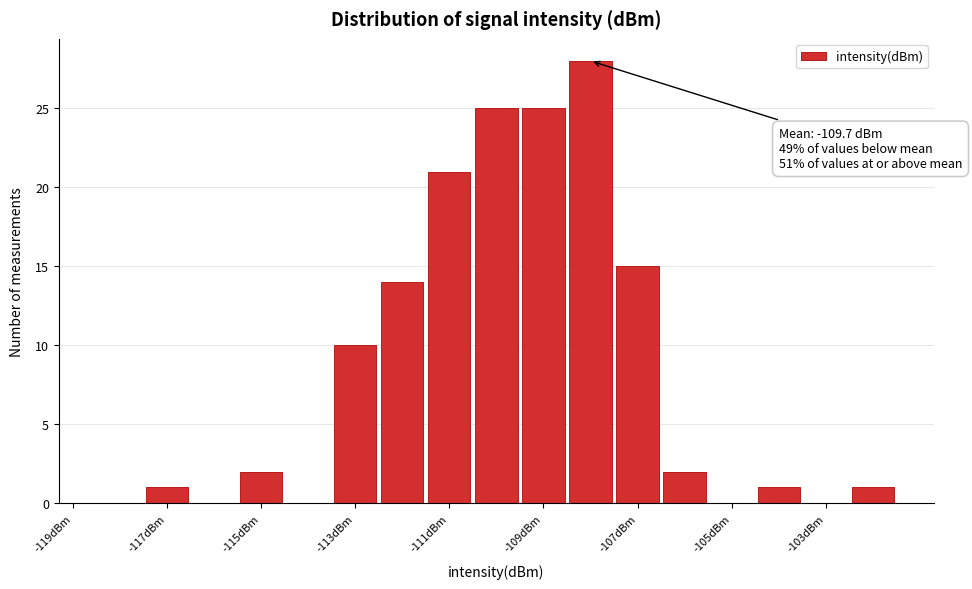

Which range on the x-axis has the tallest bar?

-108.5 to -107.5